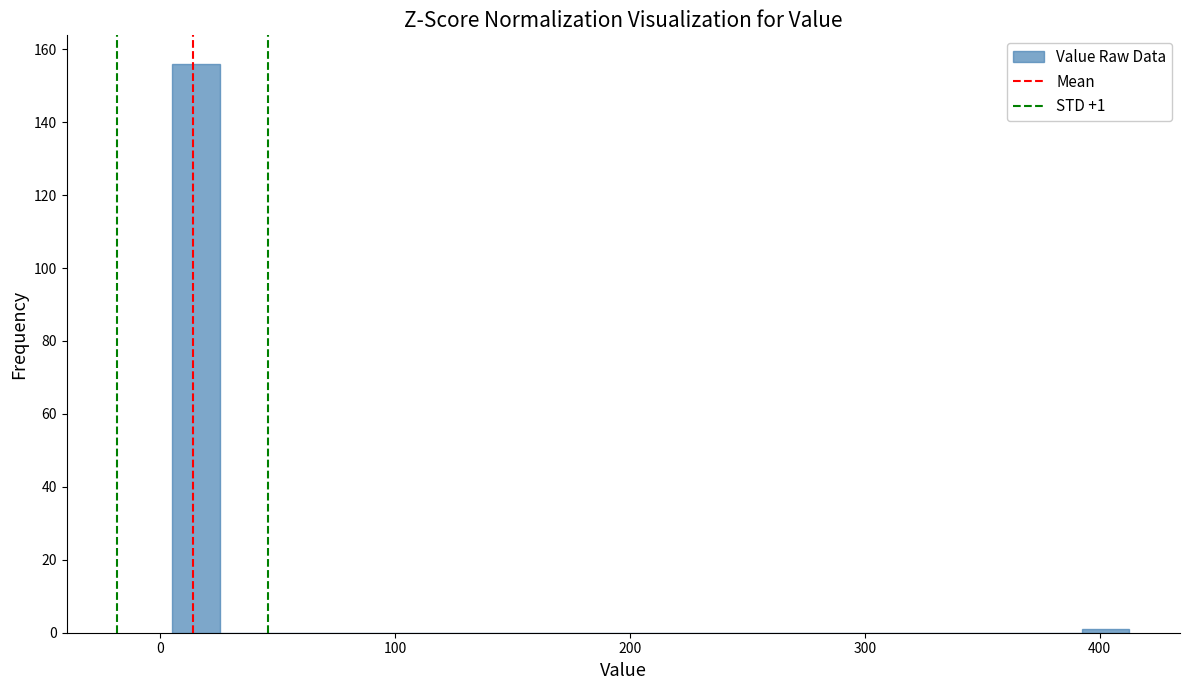

Around what value on the x-axis is the tallest bar? Give the approximate position of its centre, as read against the axis.

20